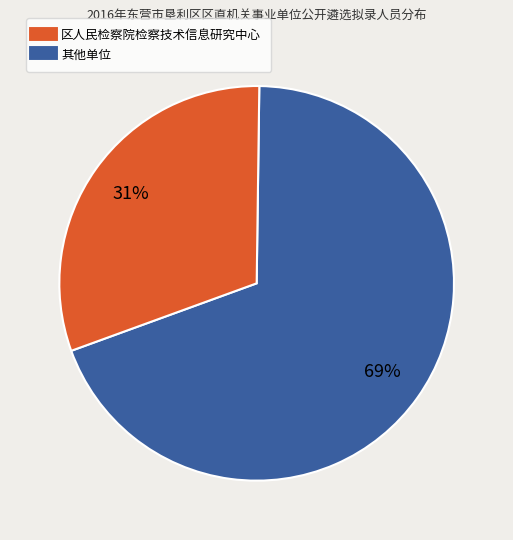

To the nearest percent, what is the difference between the largest and smallest slice percentages?

38%